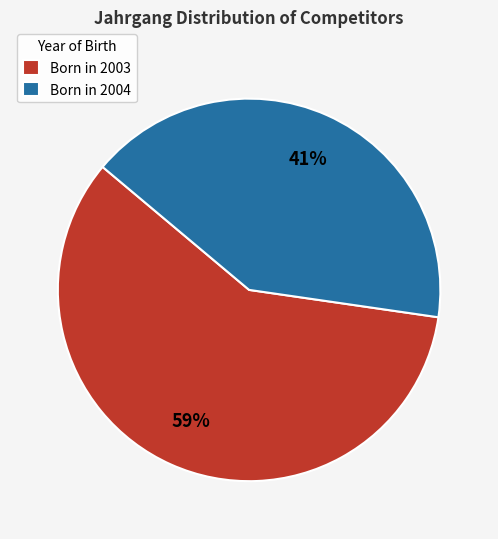

To the nearest percent, what portion does Born in 2003 represent?

59%